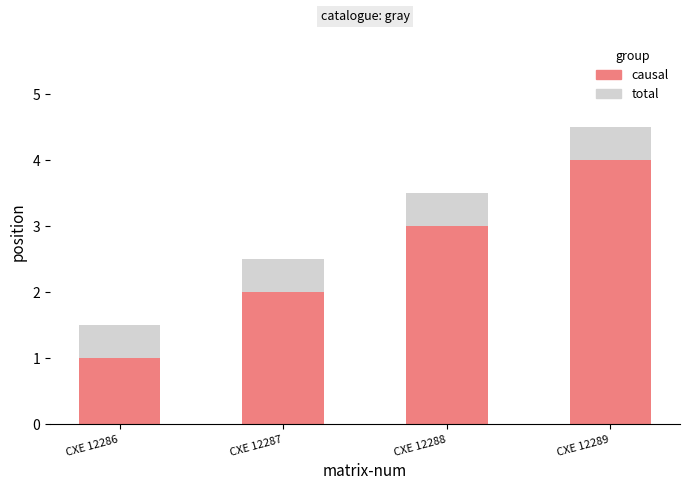

Rank the series by their average value, from lowest to highest.

causal, total